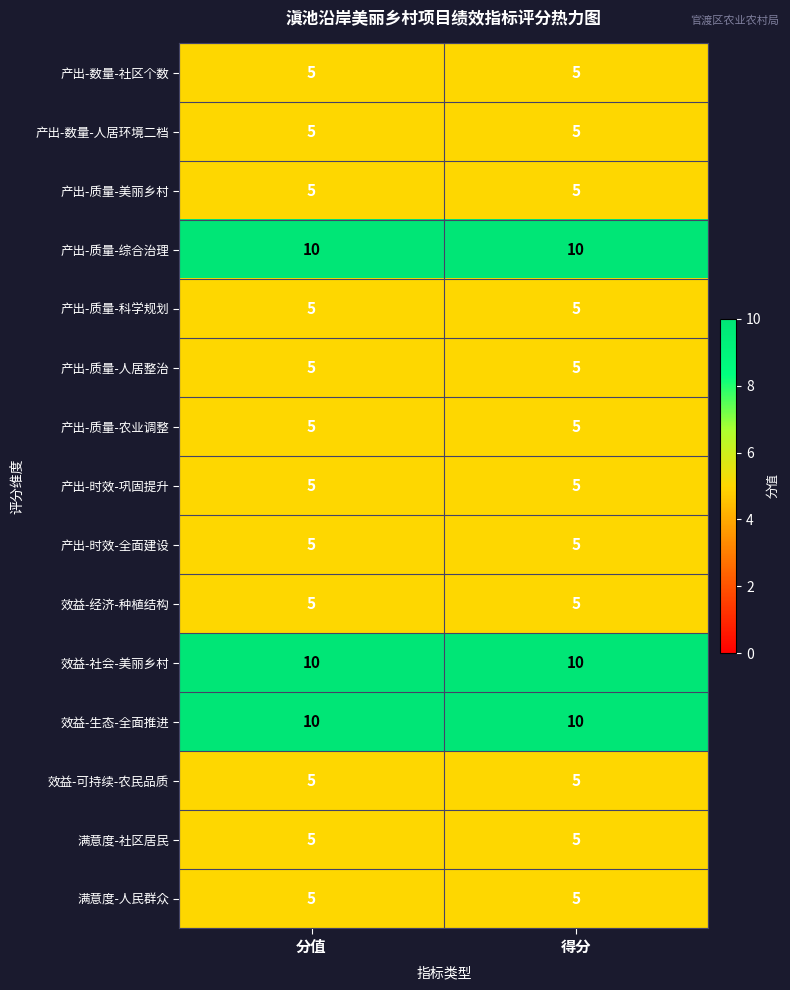

The 产出-时效-巩固提升 series shows 5 at 得分. True or false?

True